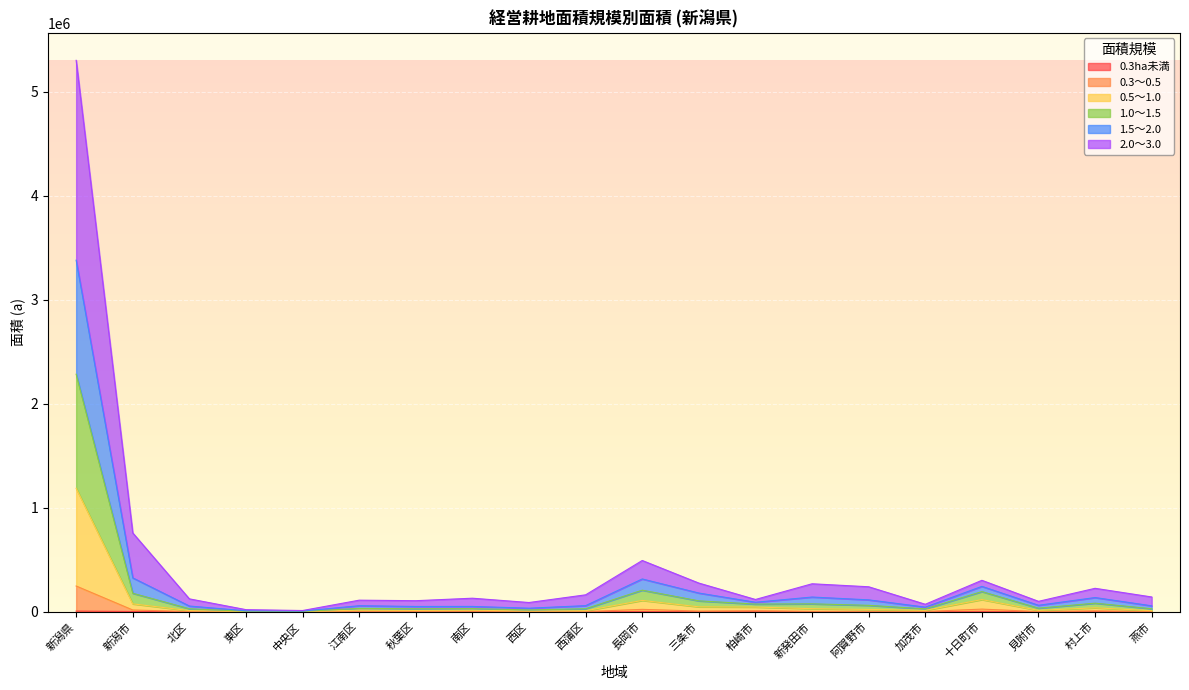

At which category is the sum across all series the highest?

新潟県